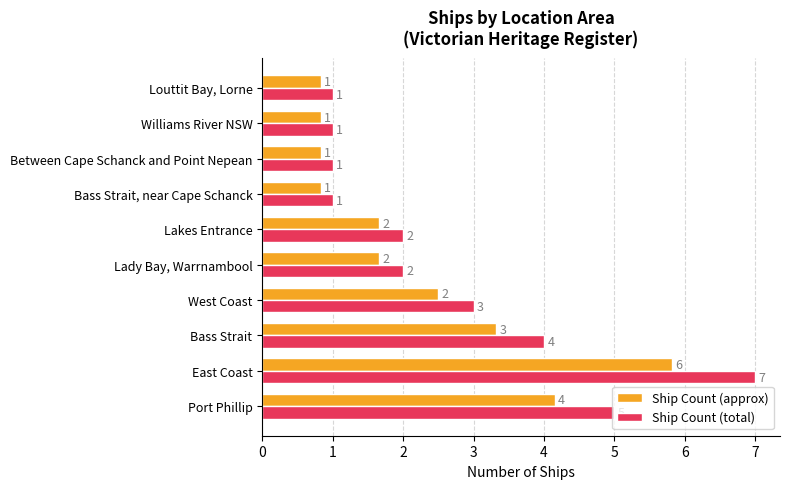

Is it true that Ship Count (total) equals 8.4 at Port Phillip?

False